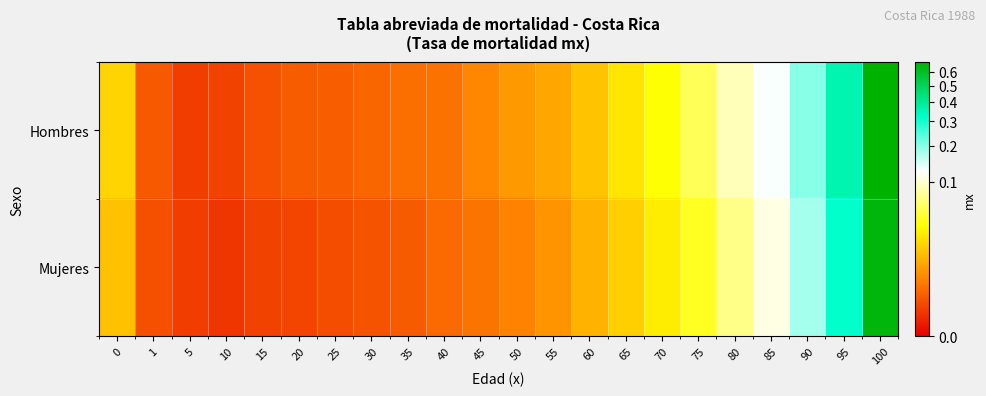

At how many categories does at least one series exceed 0?

22